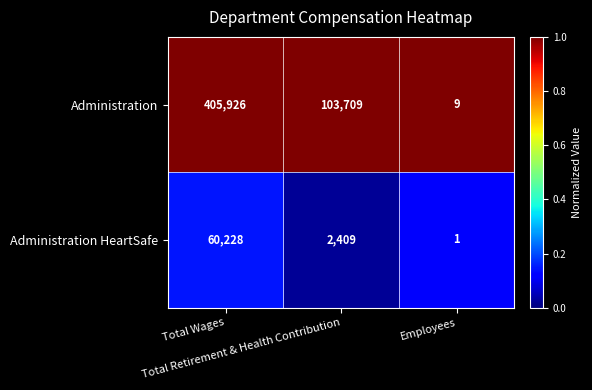

List the series in order of their overall mean, lowest first.

Administration HeartSafe, Administration